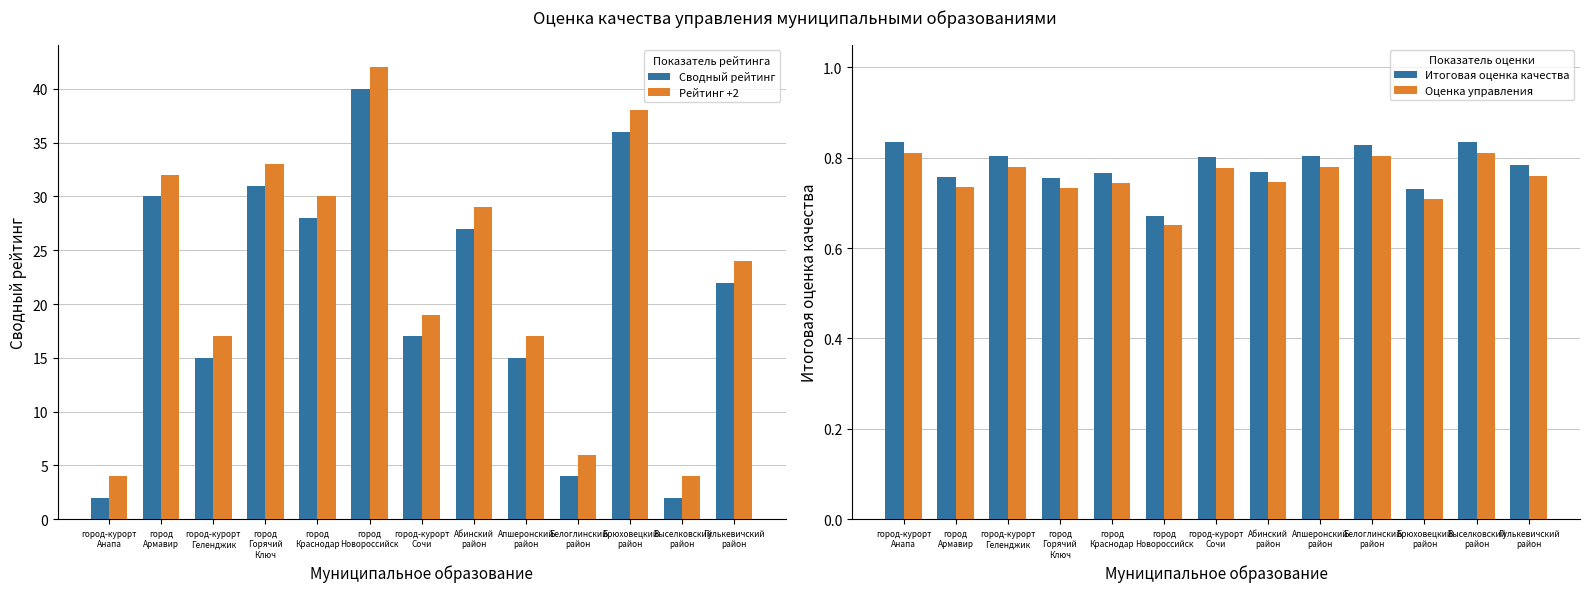

The Рейтинг +2 series shows 9.9 at Белоглинский
район. True or false?

False